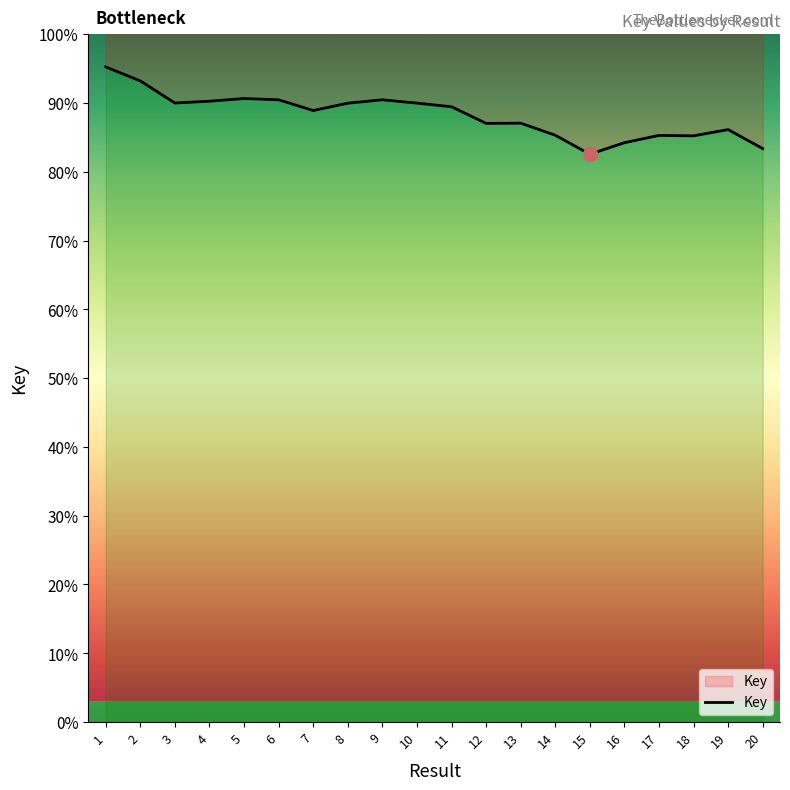

Is it true that the value at 17 is 120228034?

False